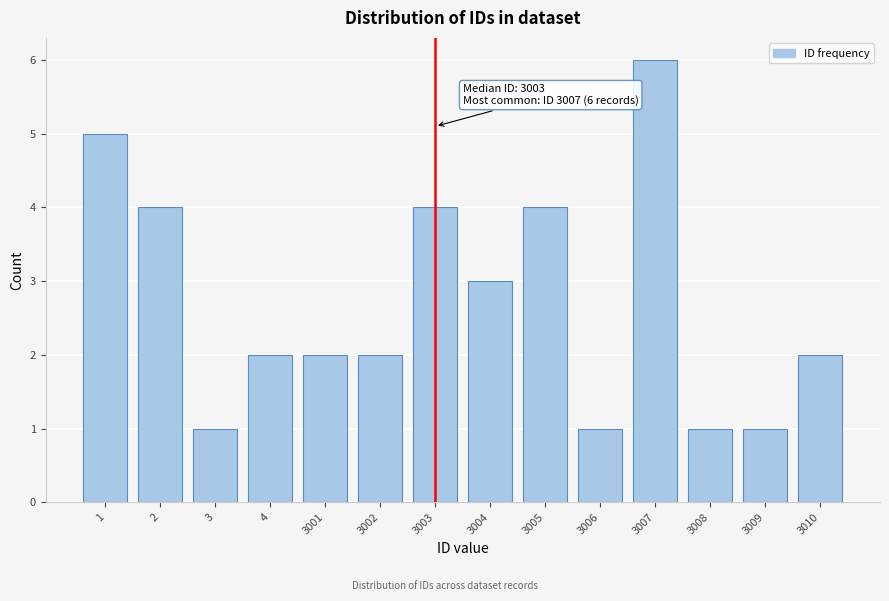

Reading left to right, extract all data points from this chart.

5	4	1	2	2	2	4	3	4	1	6	1	1	2